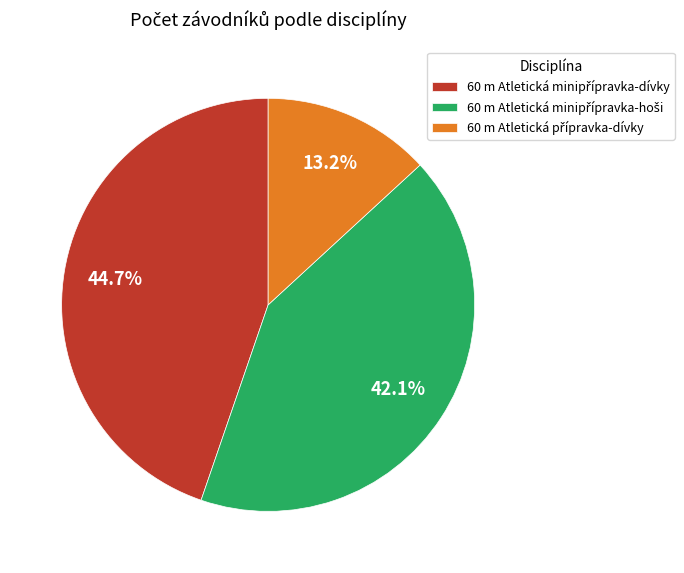

Is there any slice that represents more than half of the pie?

No